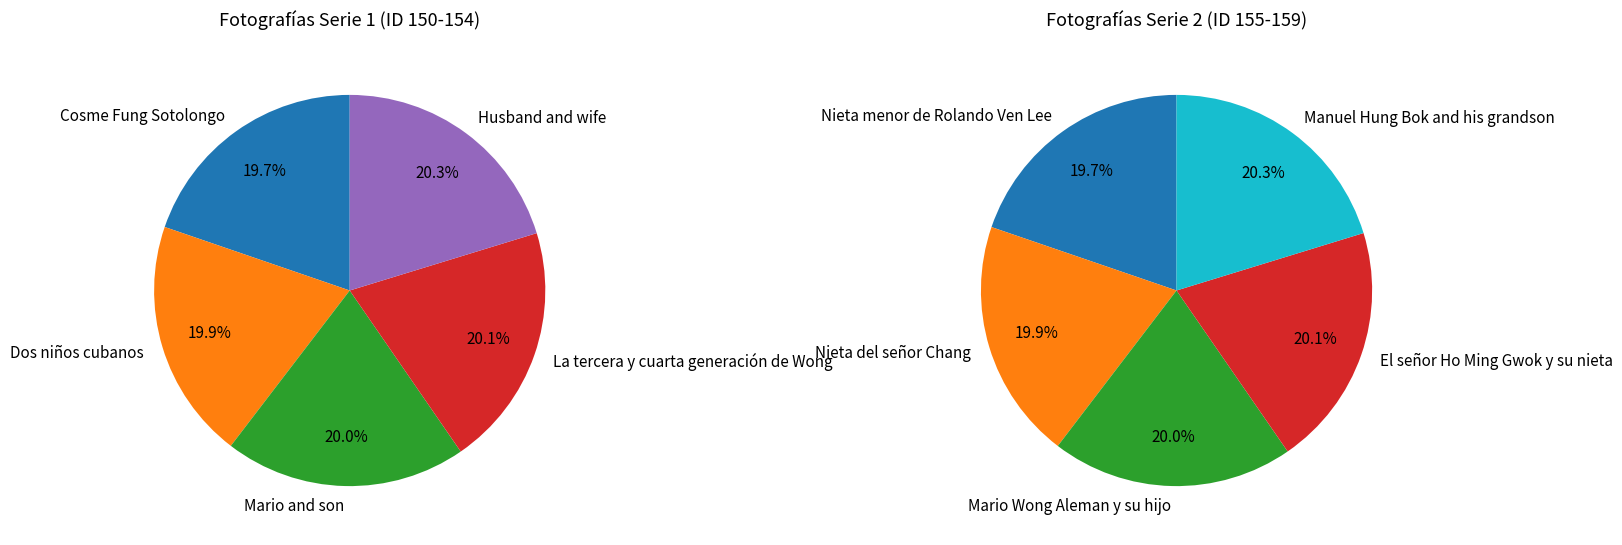

Which slice is the largest?

Manuel Hung Bok and his grandson